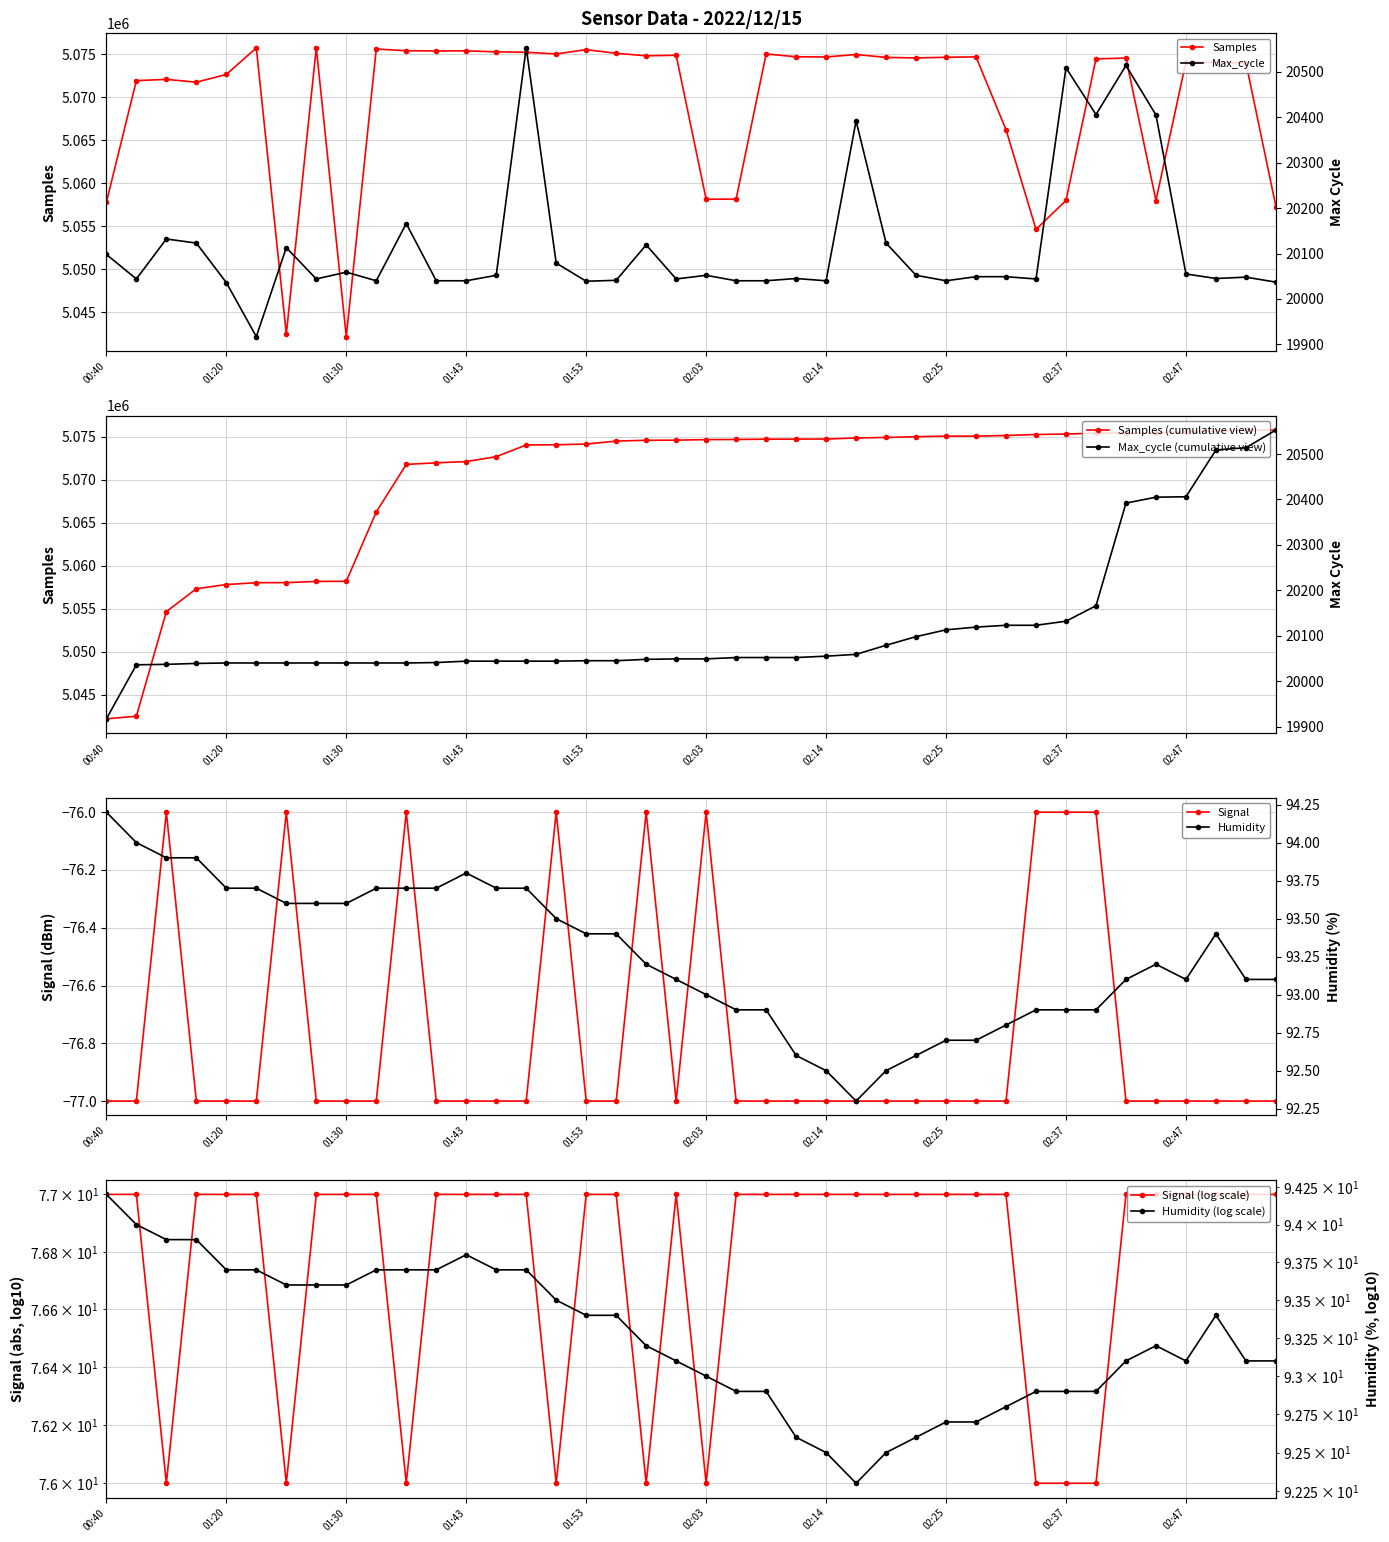

Which series has the widest spread of values?

Samples